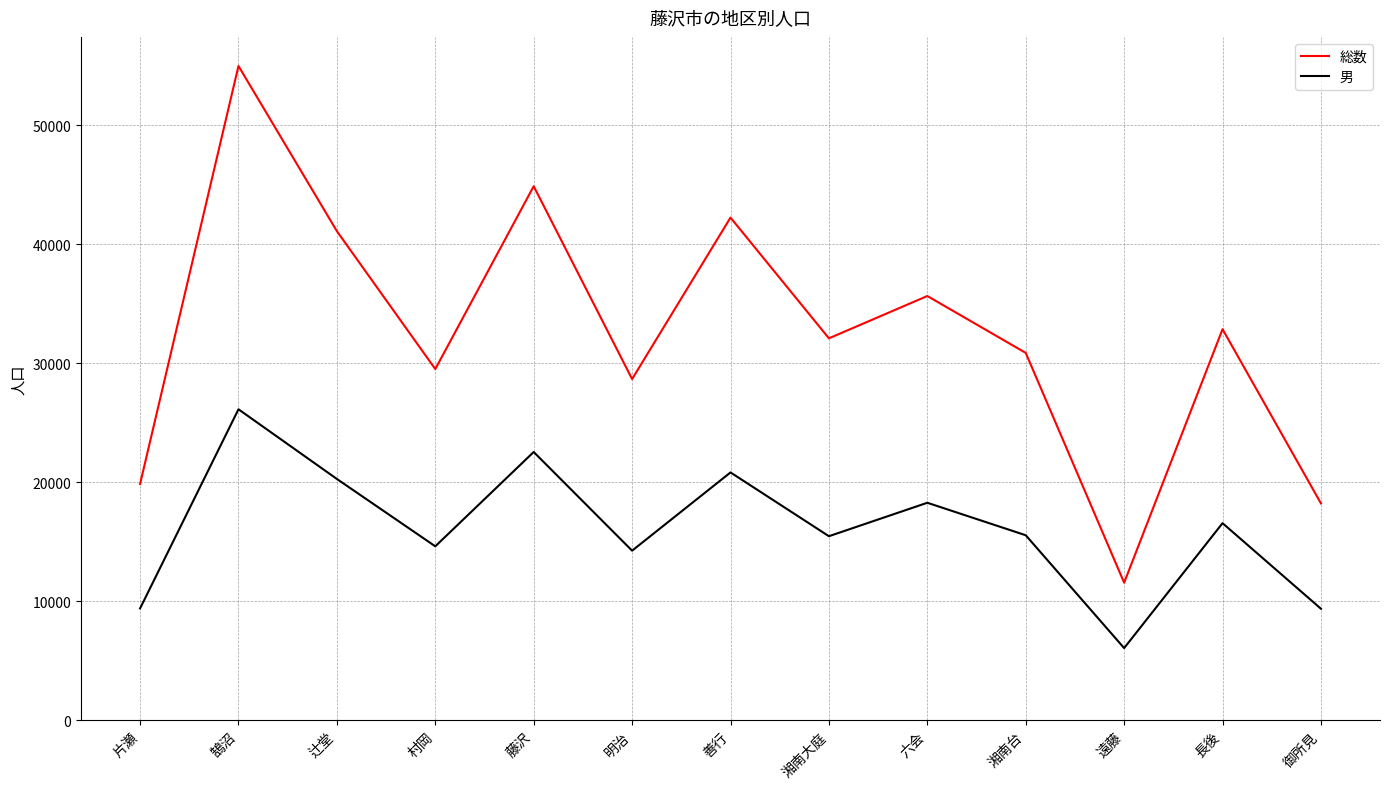

Rank the series by their maximum value, from lowest to highest.

男, 総数